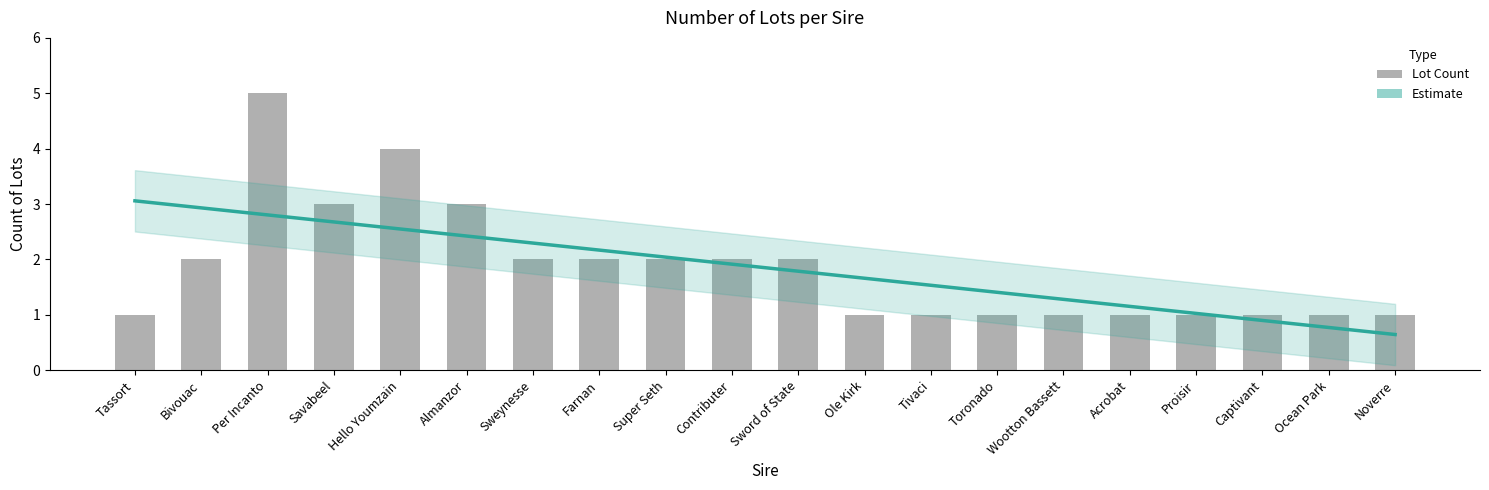

List the series in order of their peak value, lowest first.

Estimate, Lot Count